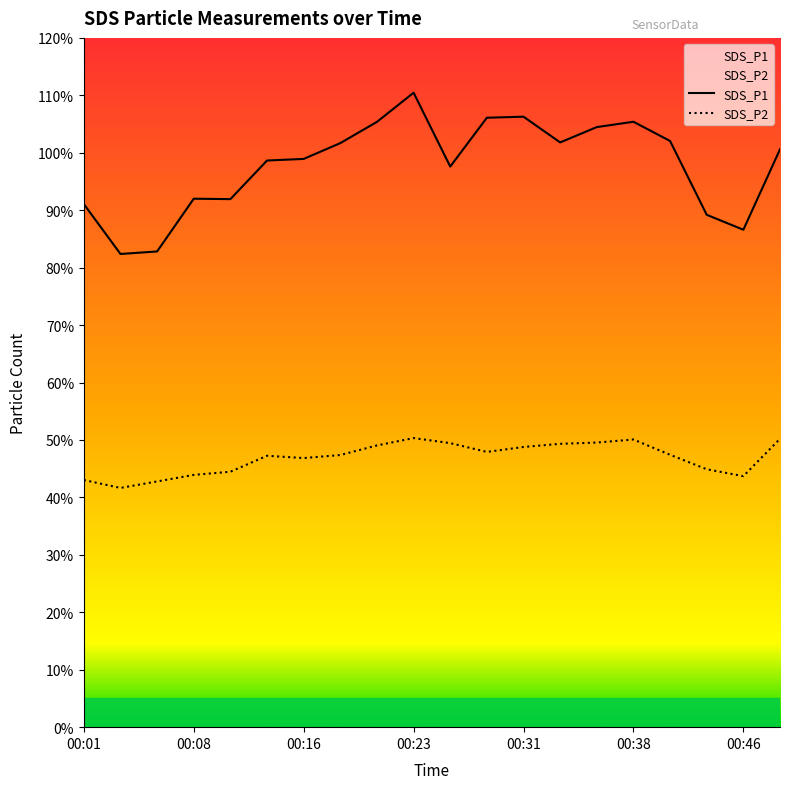

Where is SDS_P2 nearest to the value 45?

00:43